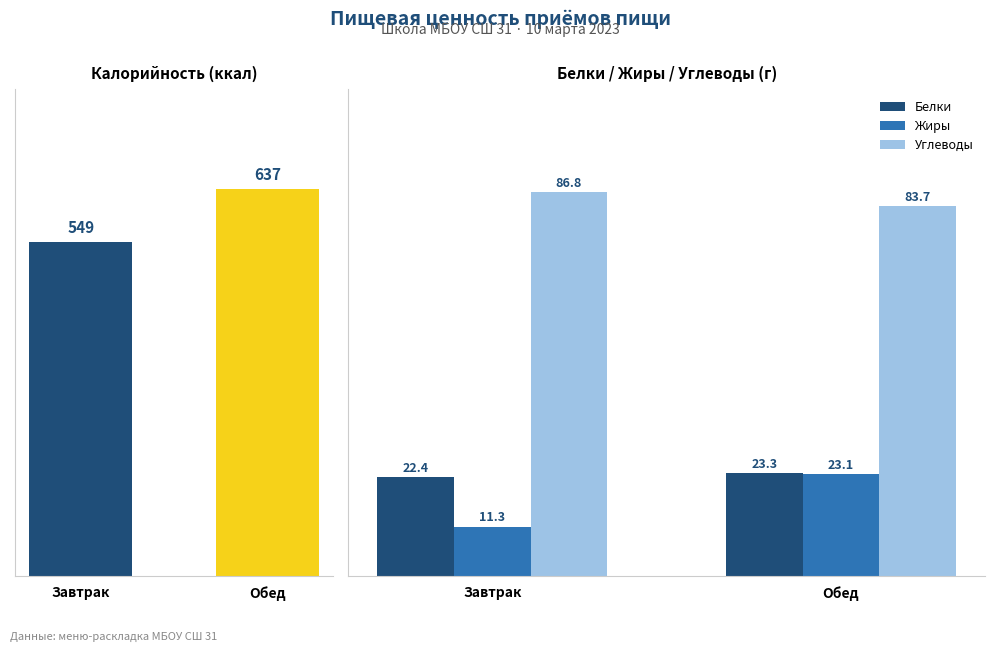

Rank the series by their maximum value, from lowest to highest.

Жиры, Белки, Углеводы, Калорийность